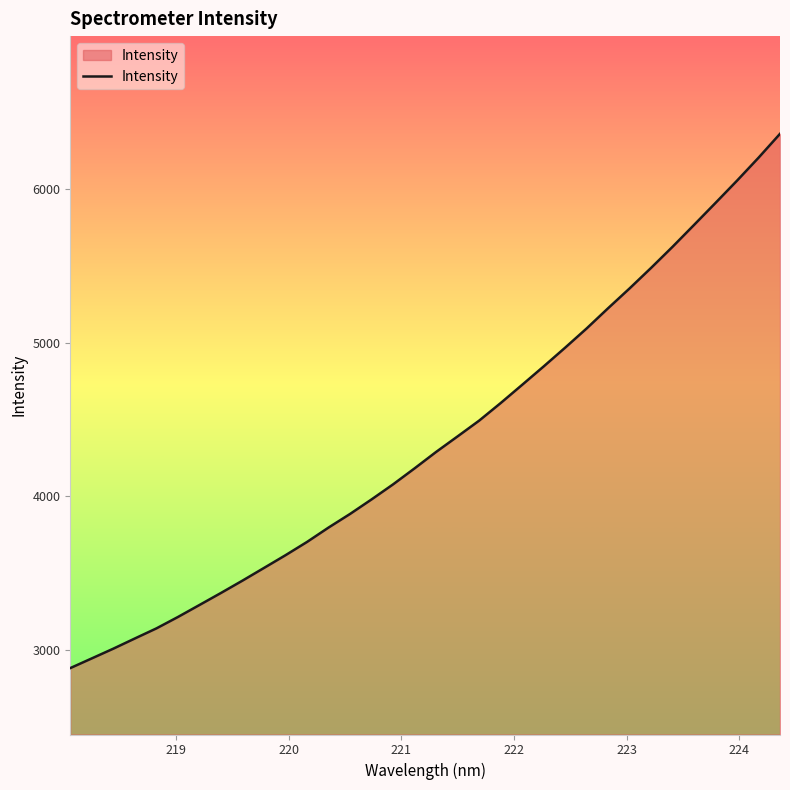

What is the difference between the maximum and second lowest values?

3414.4